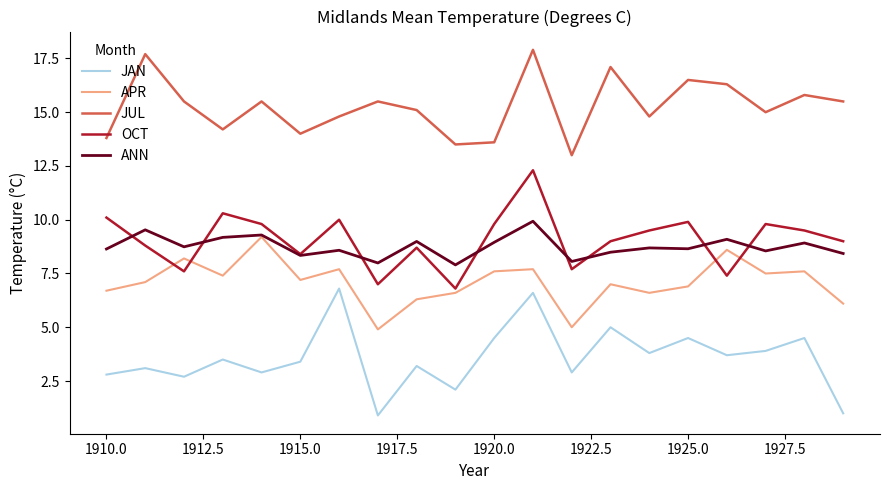

Count the number of data series in this chart.

5